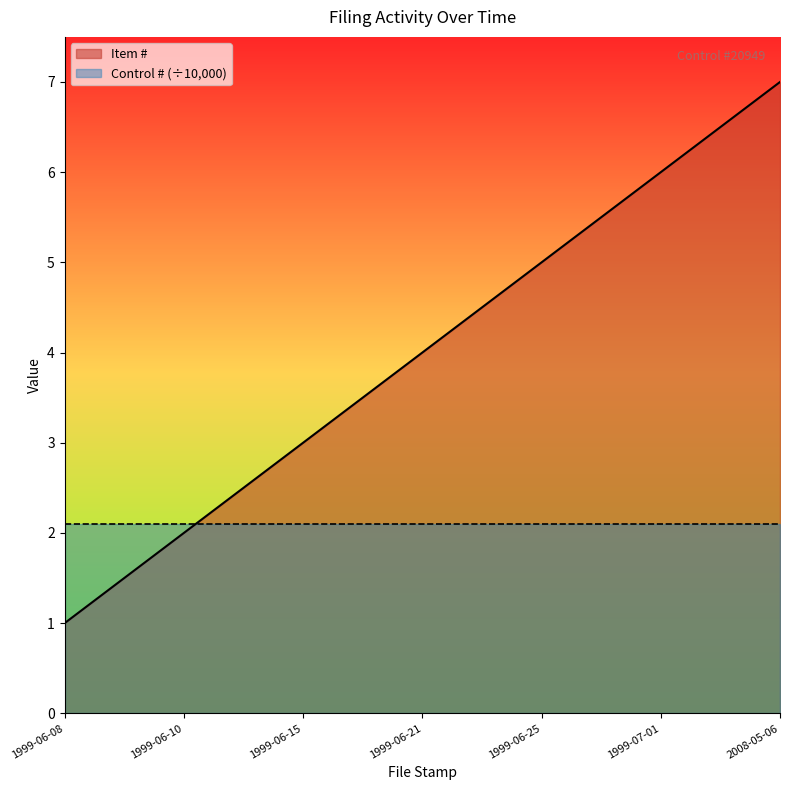

Reading left to right, extract all data points from this chart.

1	2	3	4	5	6	7